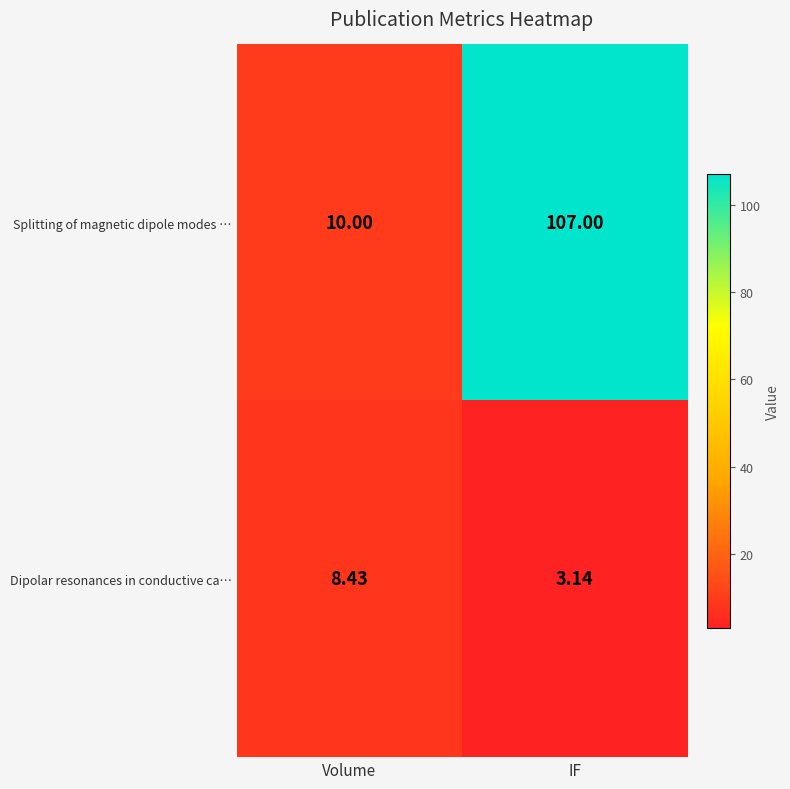

Rank the series by their maximum value, from highest to lowest.

Splitting of magnetic dipole modes …, Dipolar resonances in conductive ca…